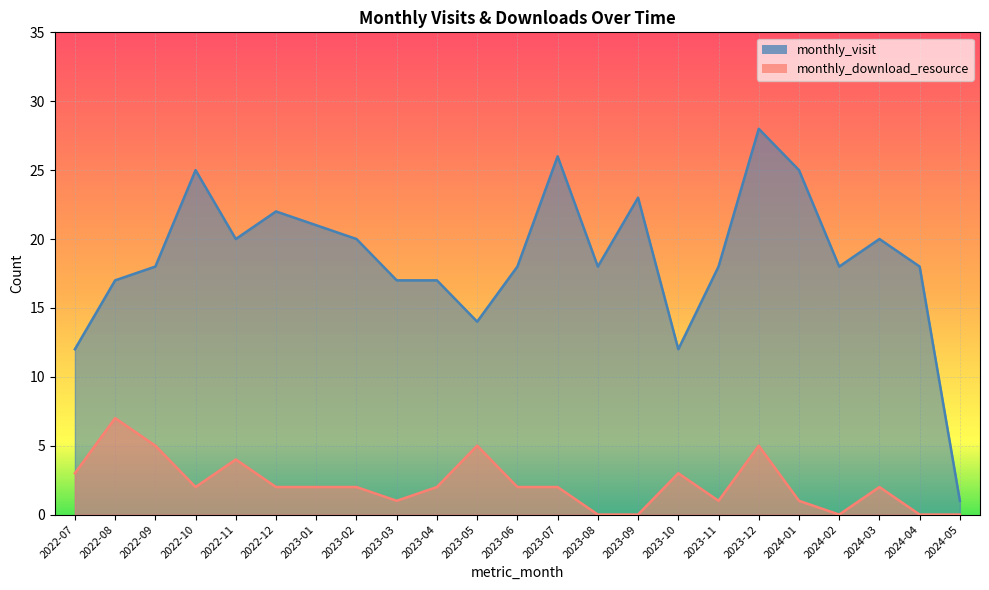

What are all the series names shown in the legend?

monthly_visit, monthly_download_resource